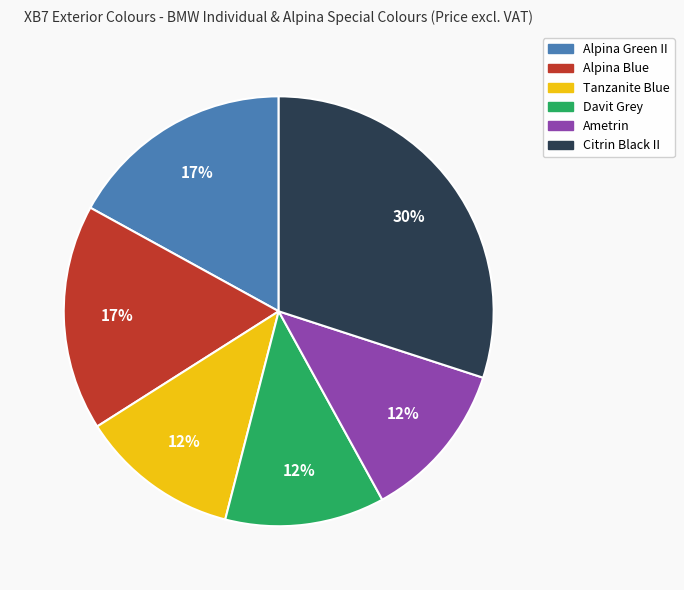

To the nearest percent, what portion does Alpina Blue represent?

17%